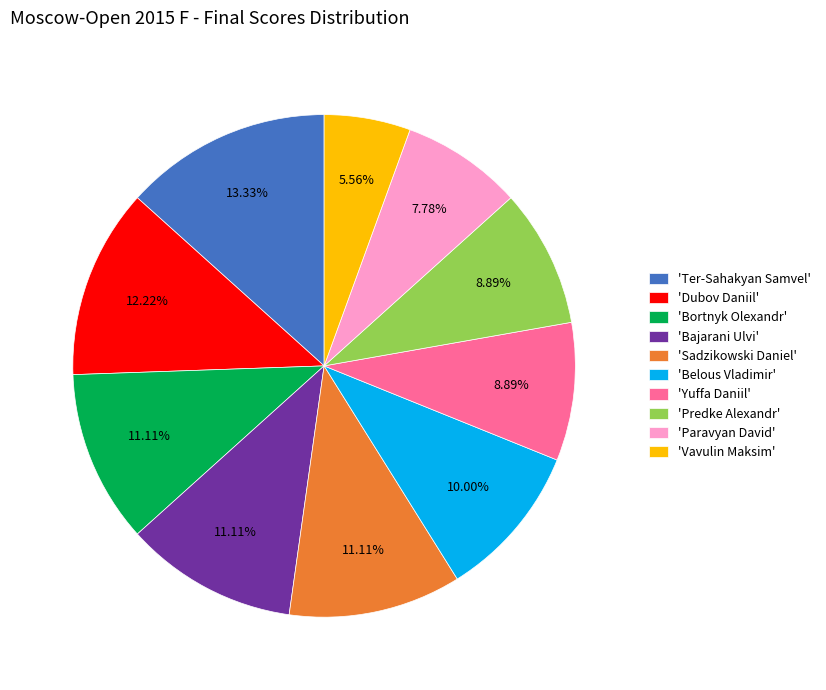

How many slices are in this pie chart?

10